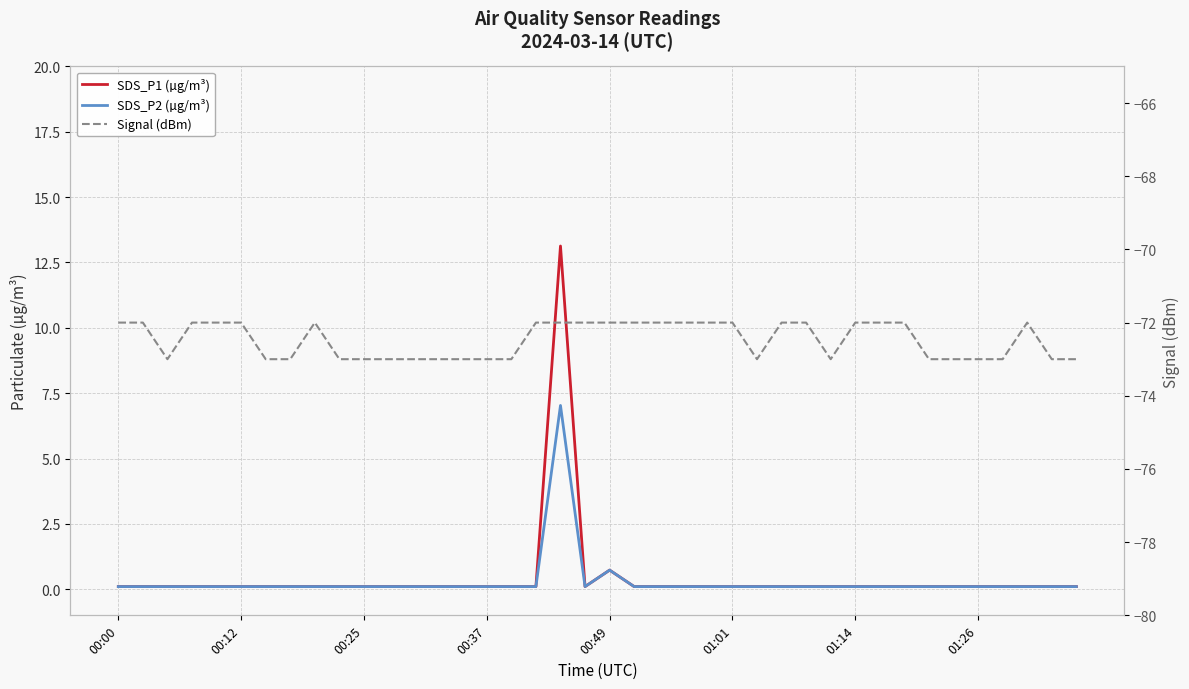

What is the sum of all SDS_P2 (µg/m³) values?

11.6